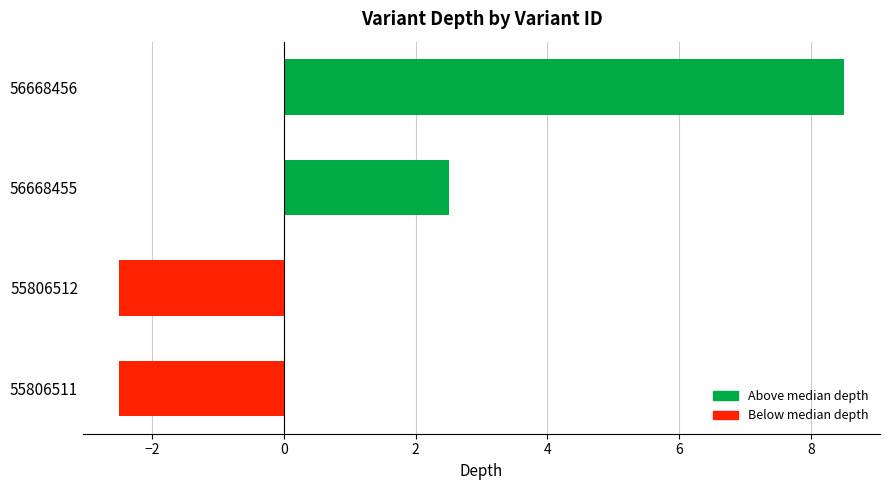

Count the number of data series in this chart.

1